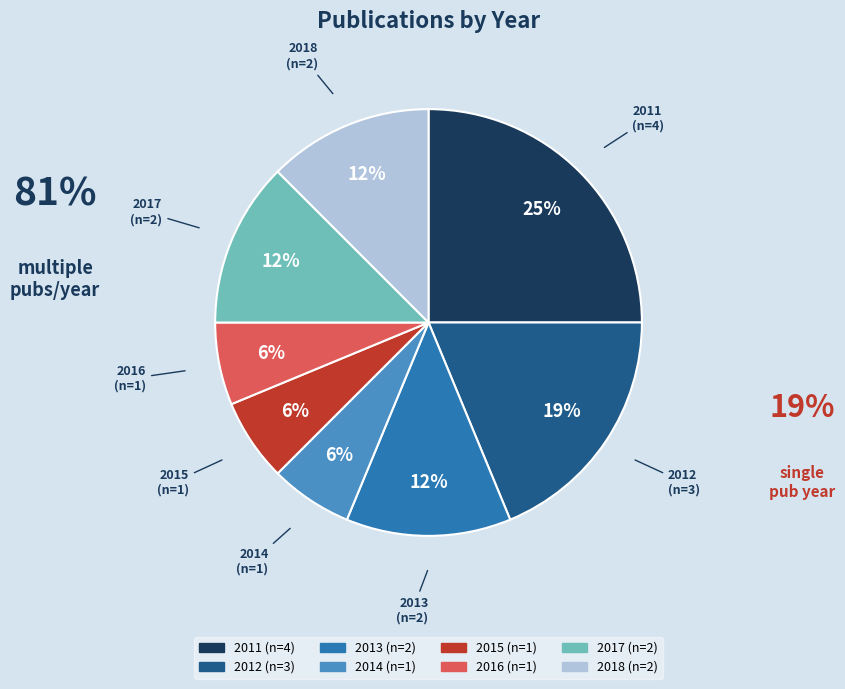

Count the number of slices in the pie.

8